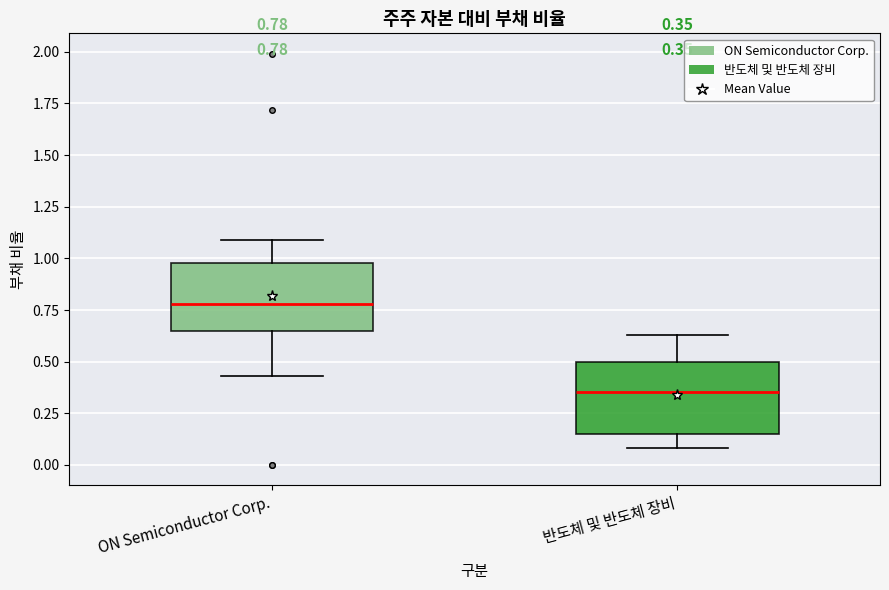

Which box has the highest median line?

ON Semiconductor Corp.